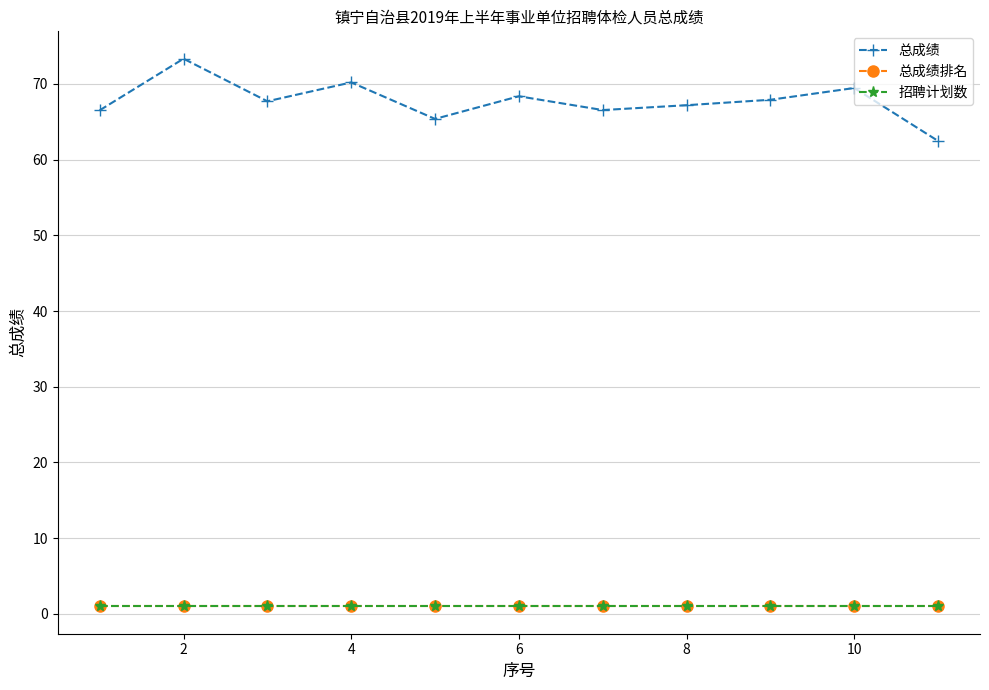

Does the chart have visible grid lines?

Yes